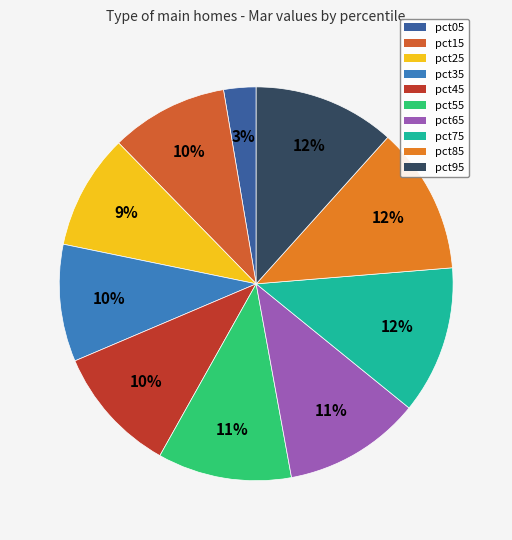

What is the largest slice in the pie chart?

pct75